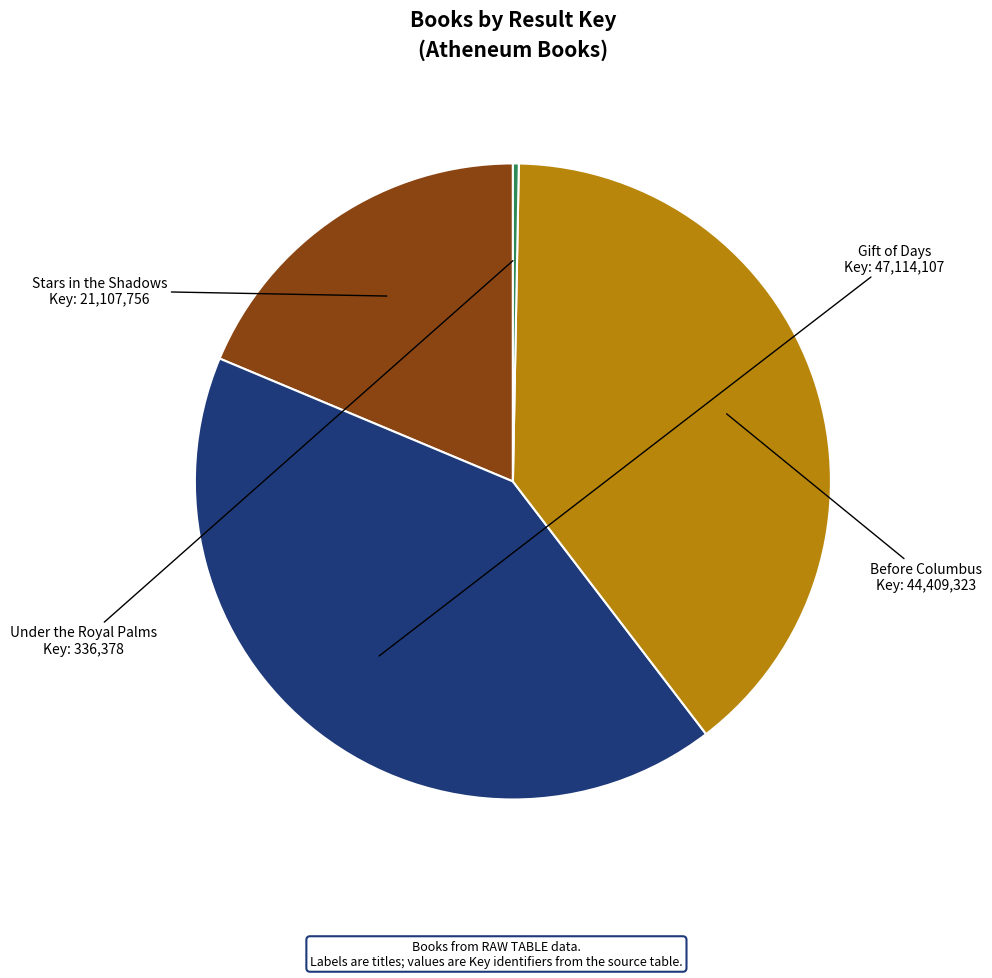

Is there any slice that represents more than half of the pie?

No